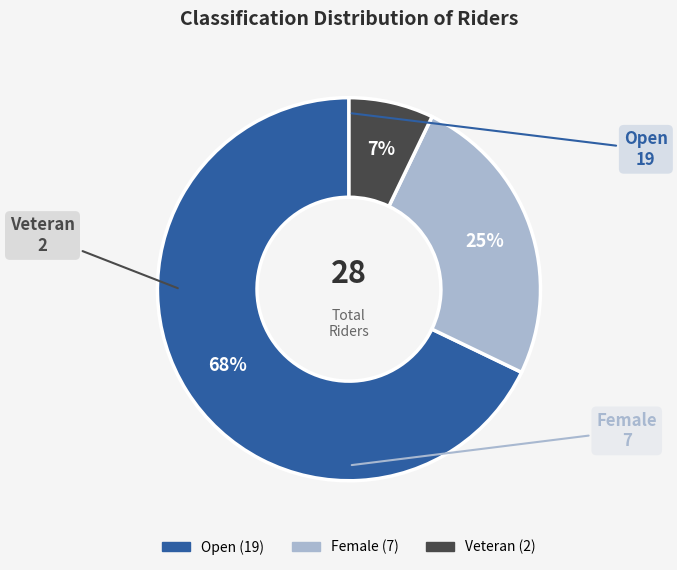

Which has a higher value, Veteran or Open?

Open